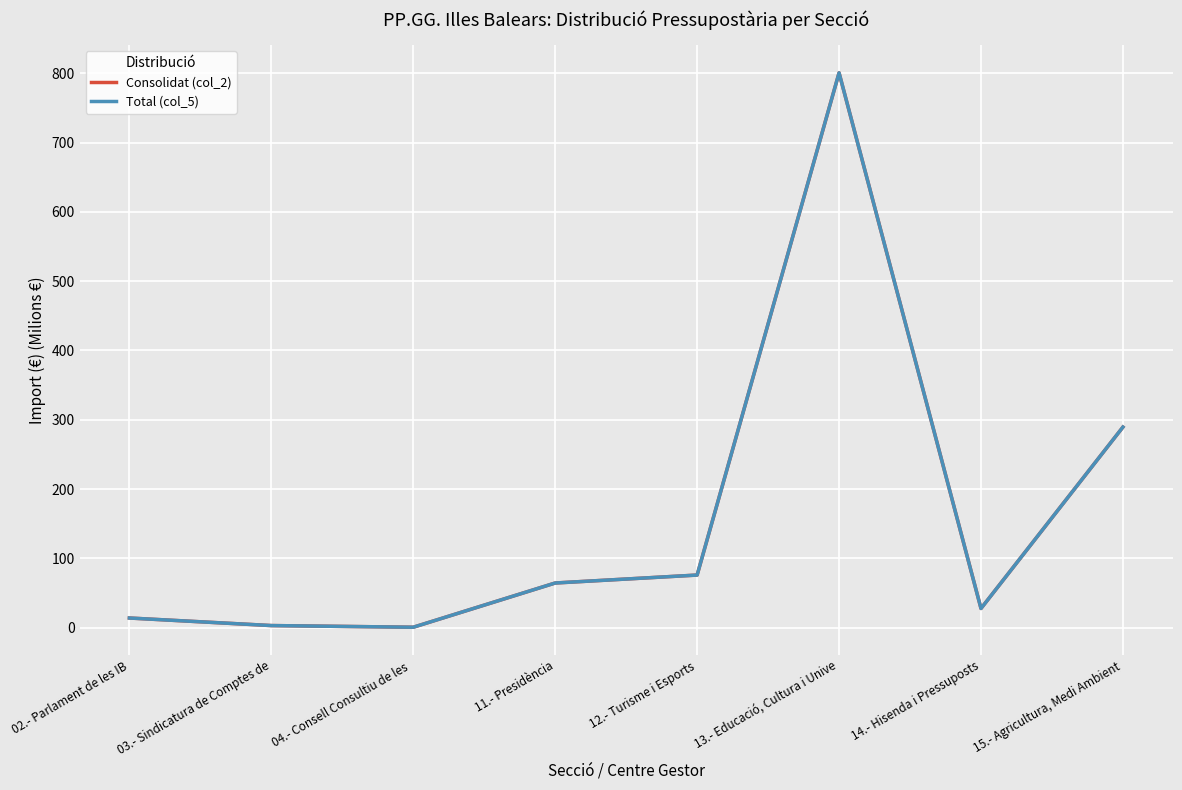

True or false: Consolidat (col_2) has a value of 289.4 at 15.- Agricultura, Medi Ambient.

True